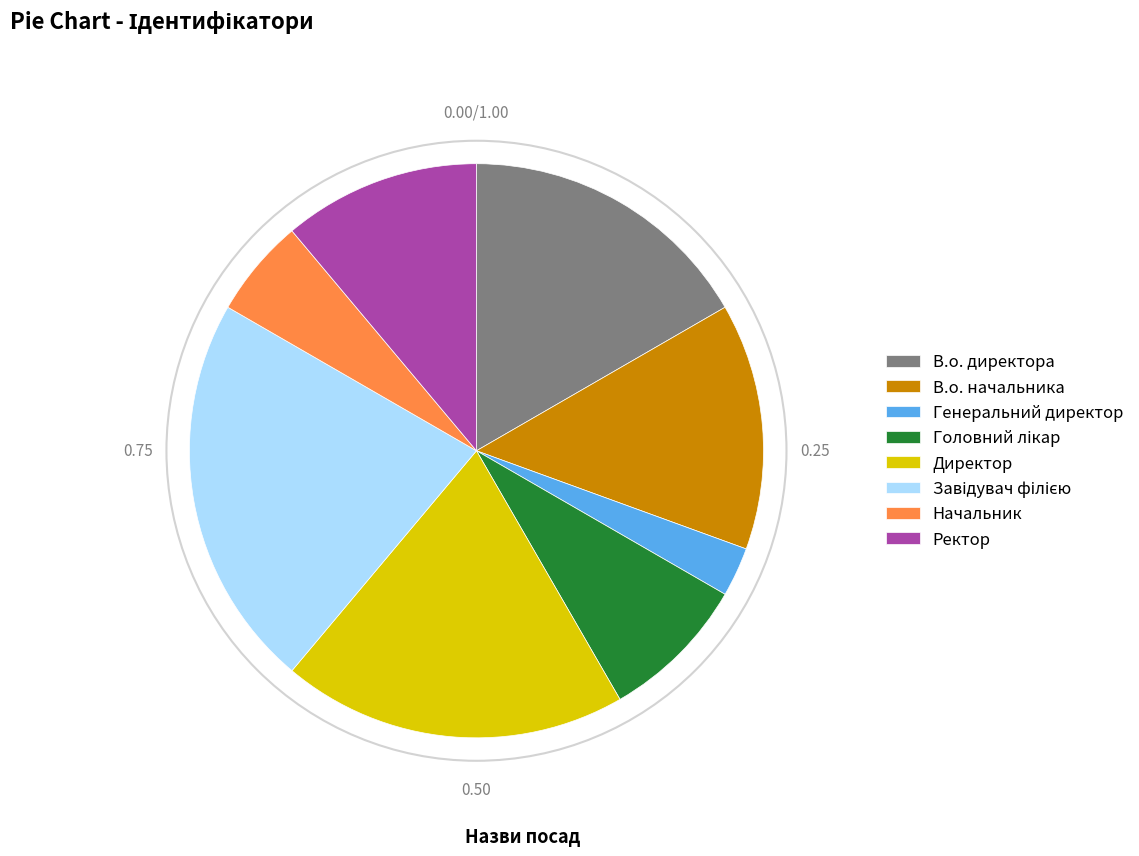

How many slices are in this pie chart?

8